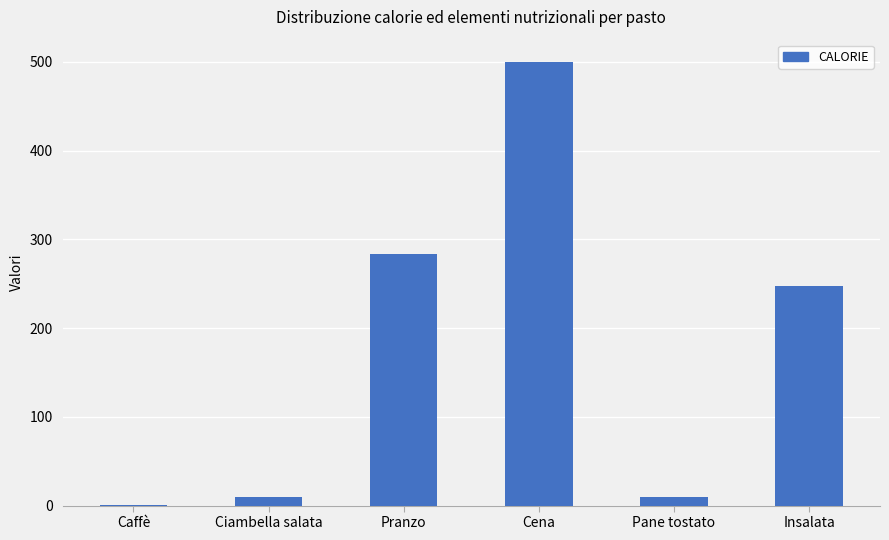

Between Ciambella salata and Pranzo, which is larger?

Pranzo